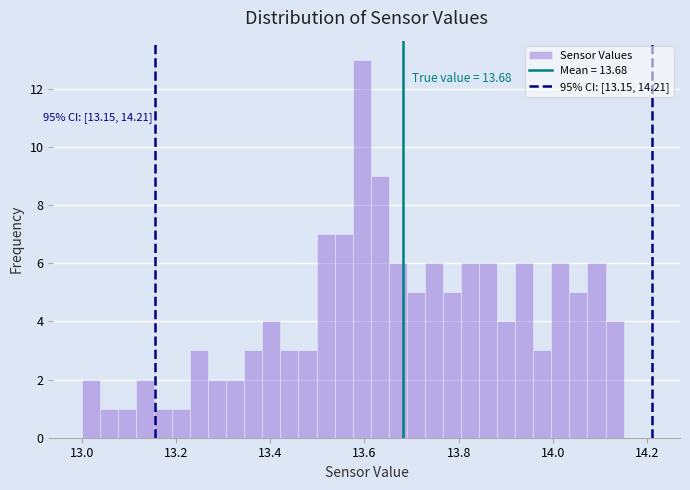

Around what value on the x-axis is the tallest bar? Give the approximate position of its centre, as read against the axis.

13.60